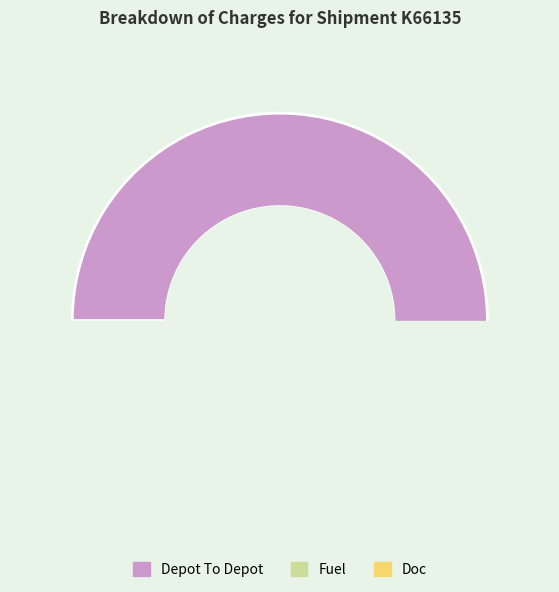

Rank the categories by value from highest to lowest.

Depot To Depot, Fuel, Doc